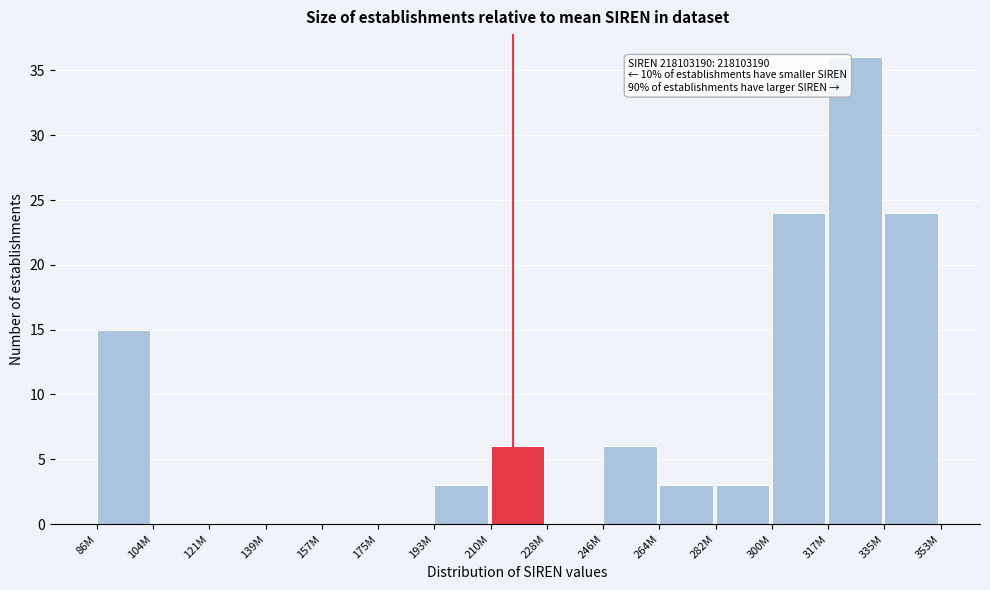

Reading left to right, transcribe all the data shown in this chart.

86M=15	104M=0	121M=0	139M=0	157M=0	175M=0	193M=3	210M=6	228M=0	246M=6	264M=3	282M=3	300M=24	317M=36	335M=24